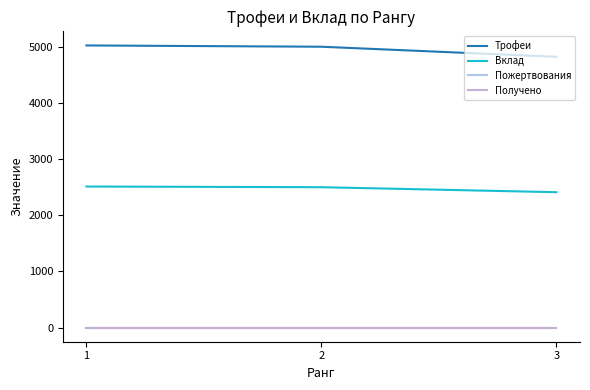

What are all the series names shown in the legend?

Трофеи, Вклад, Пожертвования, Получено